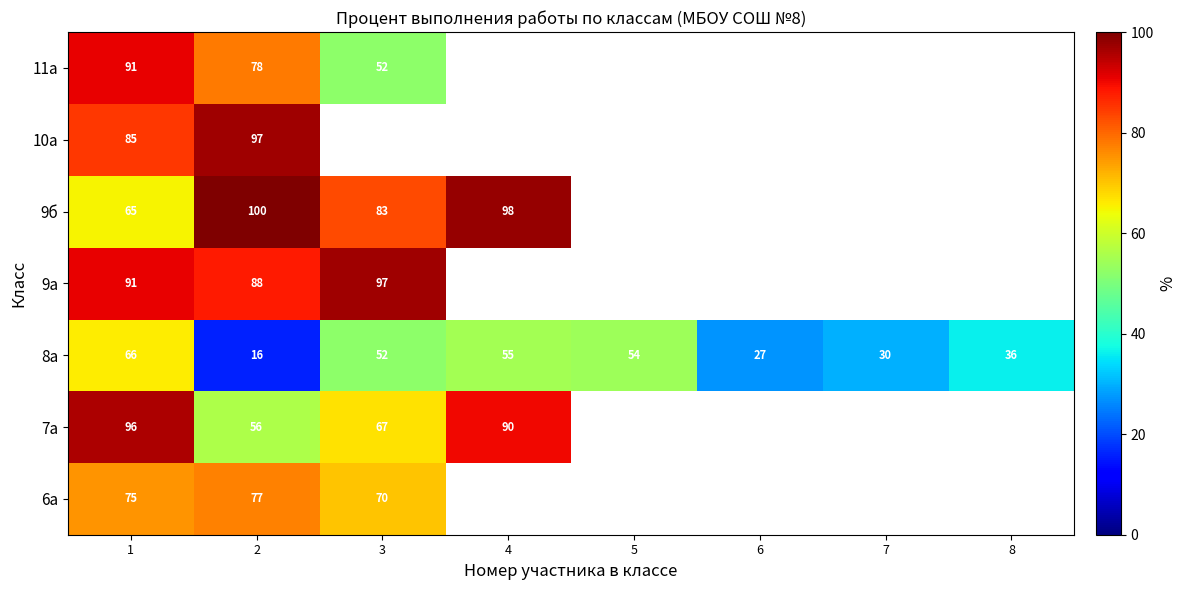

True or false: 7а has a value of 56.0 at 2.

True